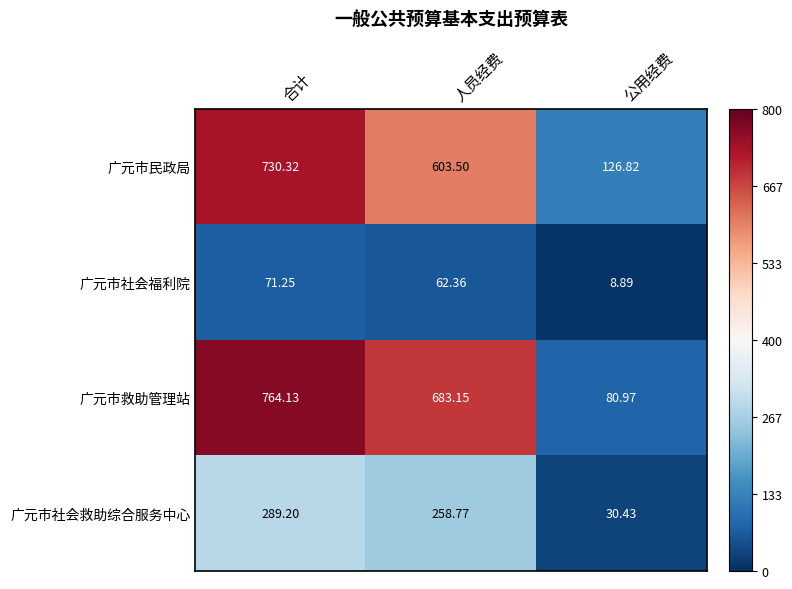

What is the difference between the highest and lowest values at 人员经费?

620.8